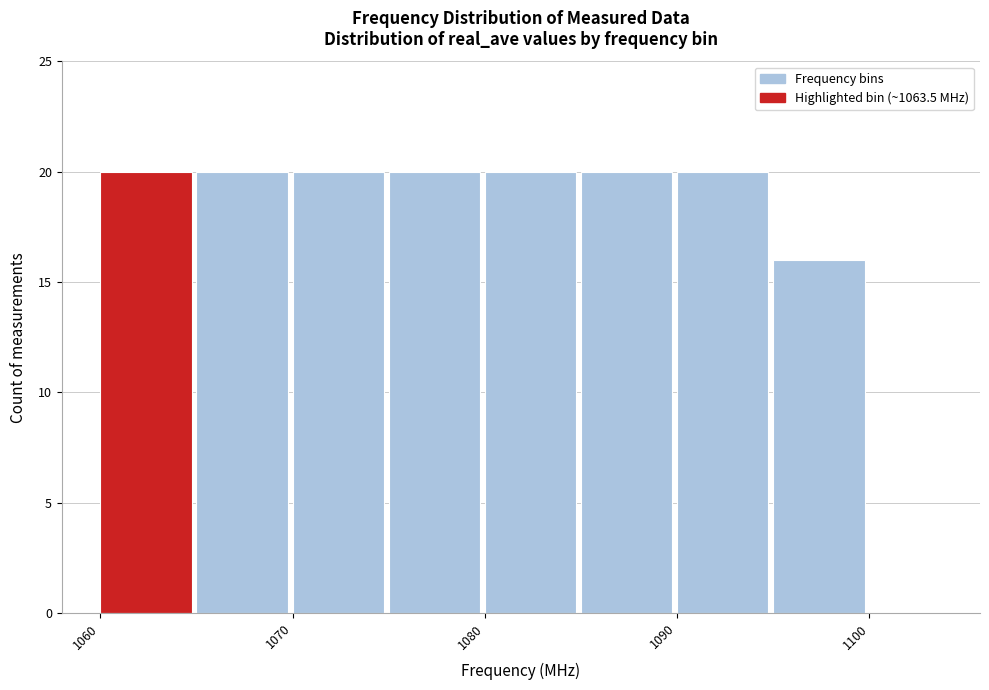

Reading left to right, transcribe this chart: for each bar, give the range it covers on the x-axis and its height. The values are not printed on the chart, so give them approximately, as read against the axis.

1060 to 1065: 20
1065 to 1070: 20
1070 to 1075: 20
1075 to 1080: 20
1080 to 1085: 20
1085 to 1090: 20
1090 to 1095: 20
1095 to 1100: 16